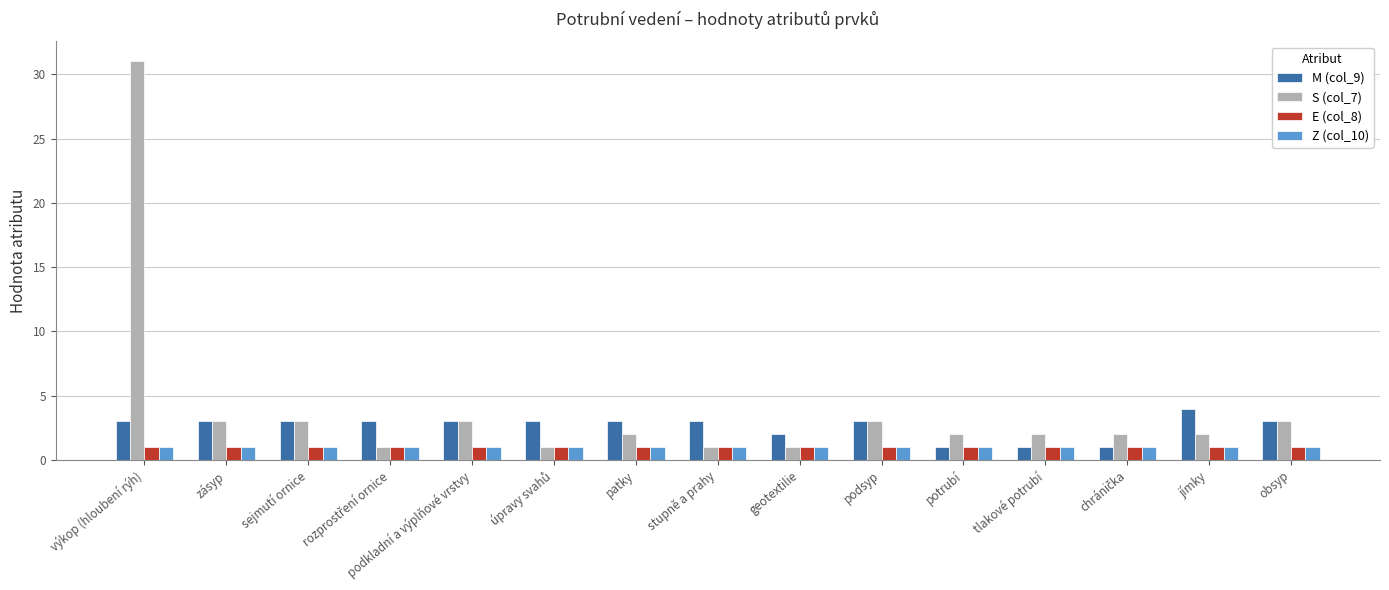

How many series are shown in this chart?

4